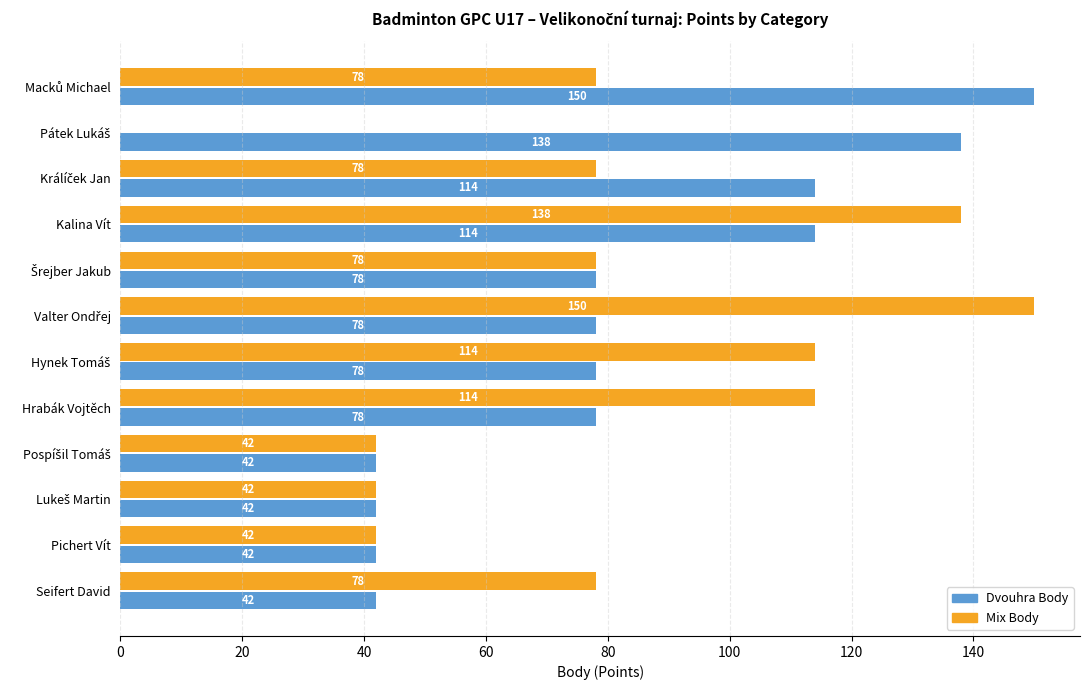

How many values in Mix Body are above zero?

11